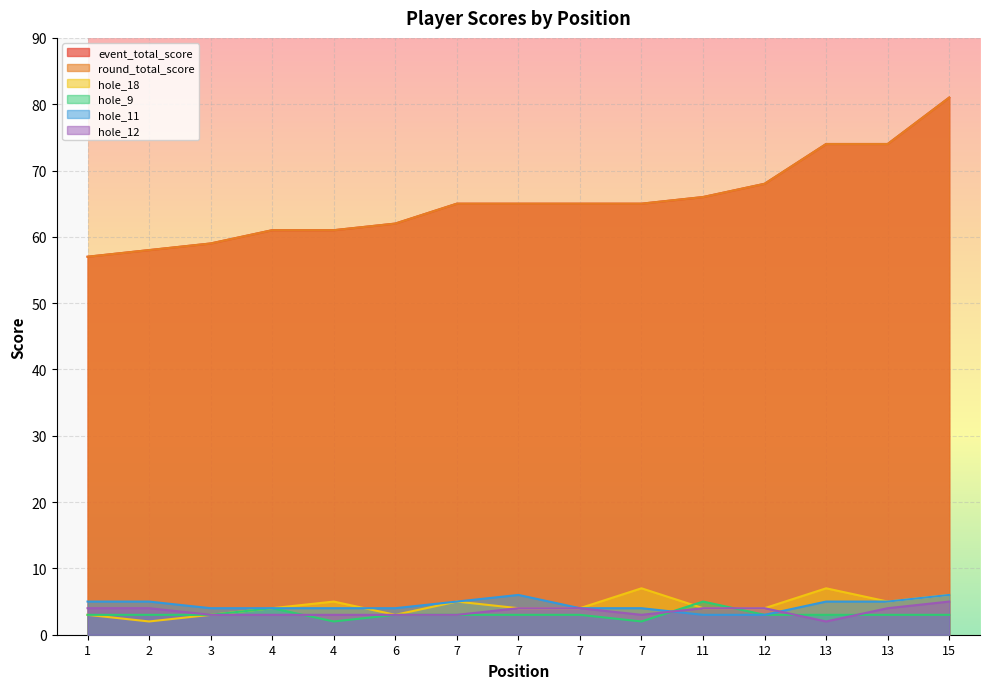

Which series changed the most between 7 and 12?

event_total_score